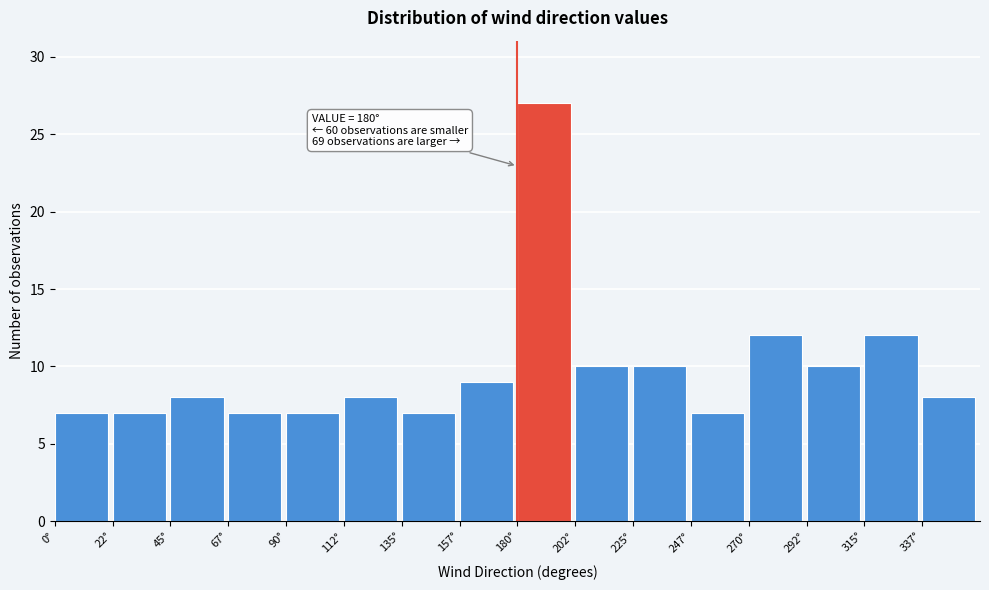

Which range on the x-axis has the tallest bar?

180.0 to 202.5